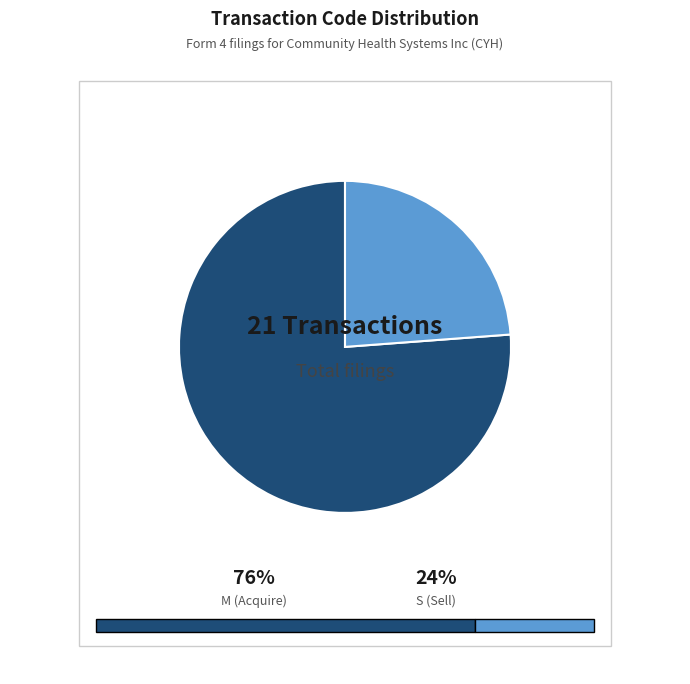

Combined, do S and M account for over 50%?

Yes